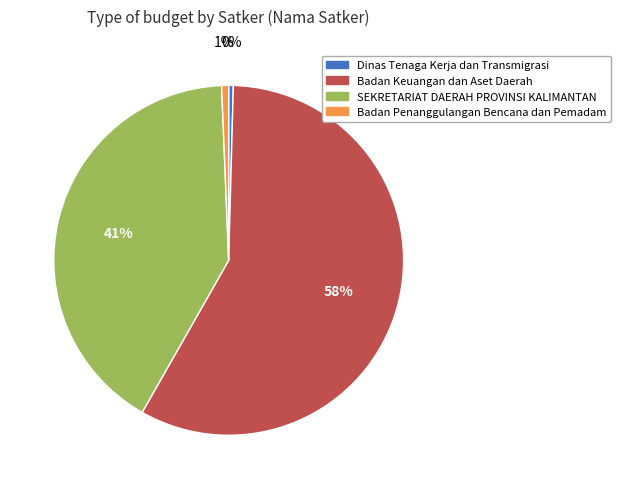

Is there a majority slice in this chart?

Yes